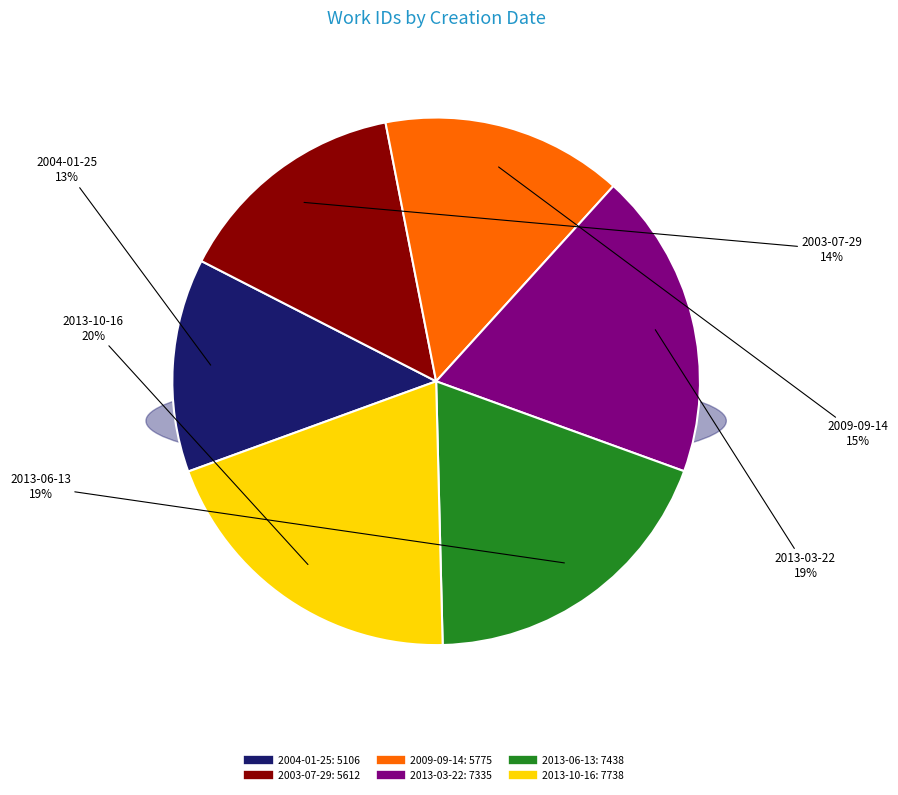

How many slices are in this pie chart?

6